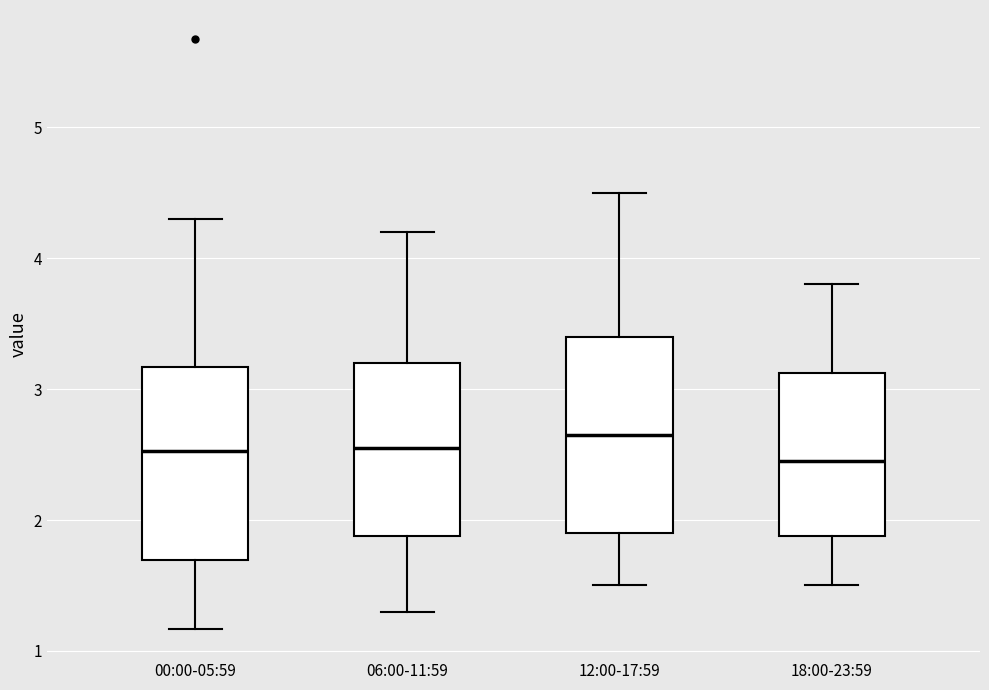

Reading left to right, transcribe this box plot: for each box, give where its median line is, the range the box spans, and where its two whiskers end, as read against the y-axis. The values are not printed on the chart, so give them approximately, as read against the axis.

00:00-05:59: median 2.5, box 1.7 to 3.2, whiskers 1.2 to 4.3
06:00-11:59: median 2.6, box 1.9 to 3.2, whiskers 1.3 to 4.2
12:00-17:59: median 2.7, box 1.9 to 3.4, whiskers 1.5 to 4.5
18:00-23:59: median 2.5, box 1.9 to 3.1, whiskers 1.5 to 3.8